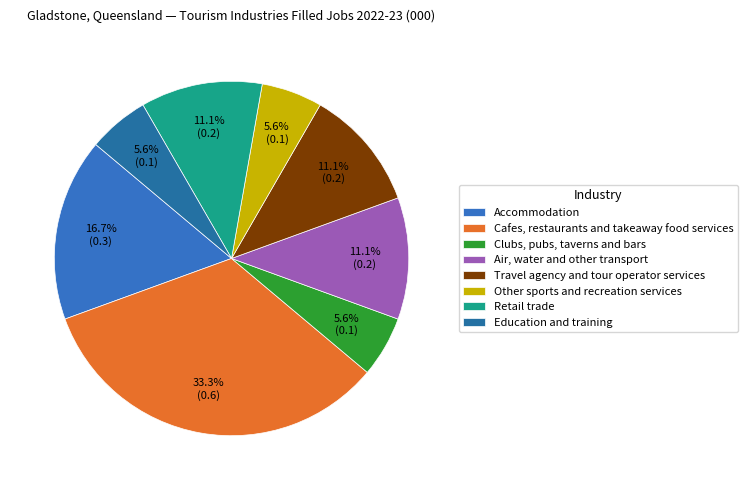

Count the number of slices in the pie.

8